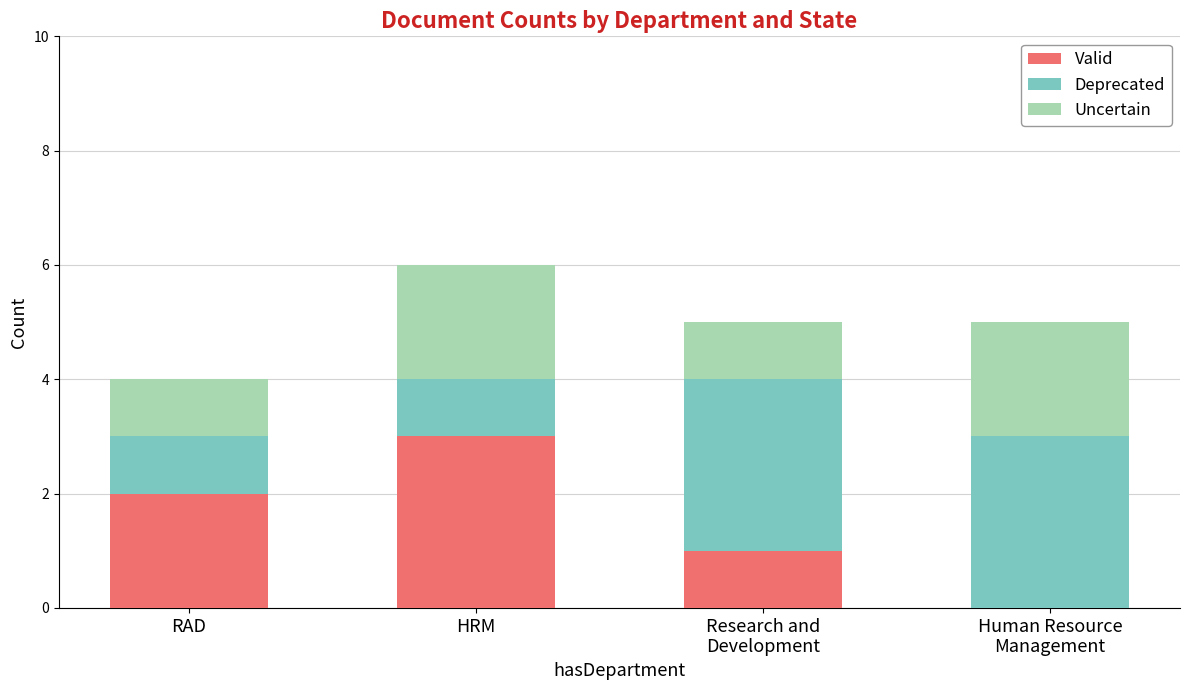

What is the total value across all series at HRM?

6